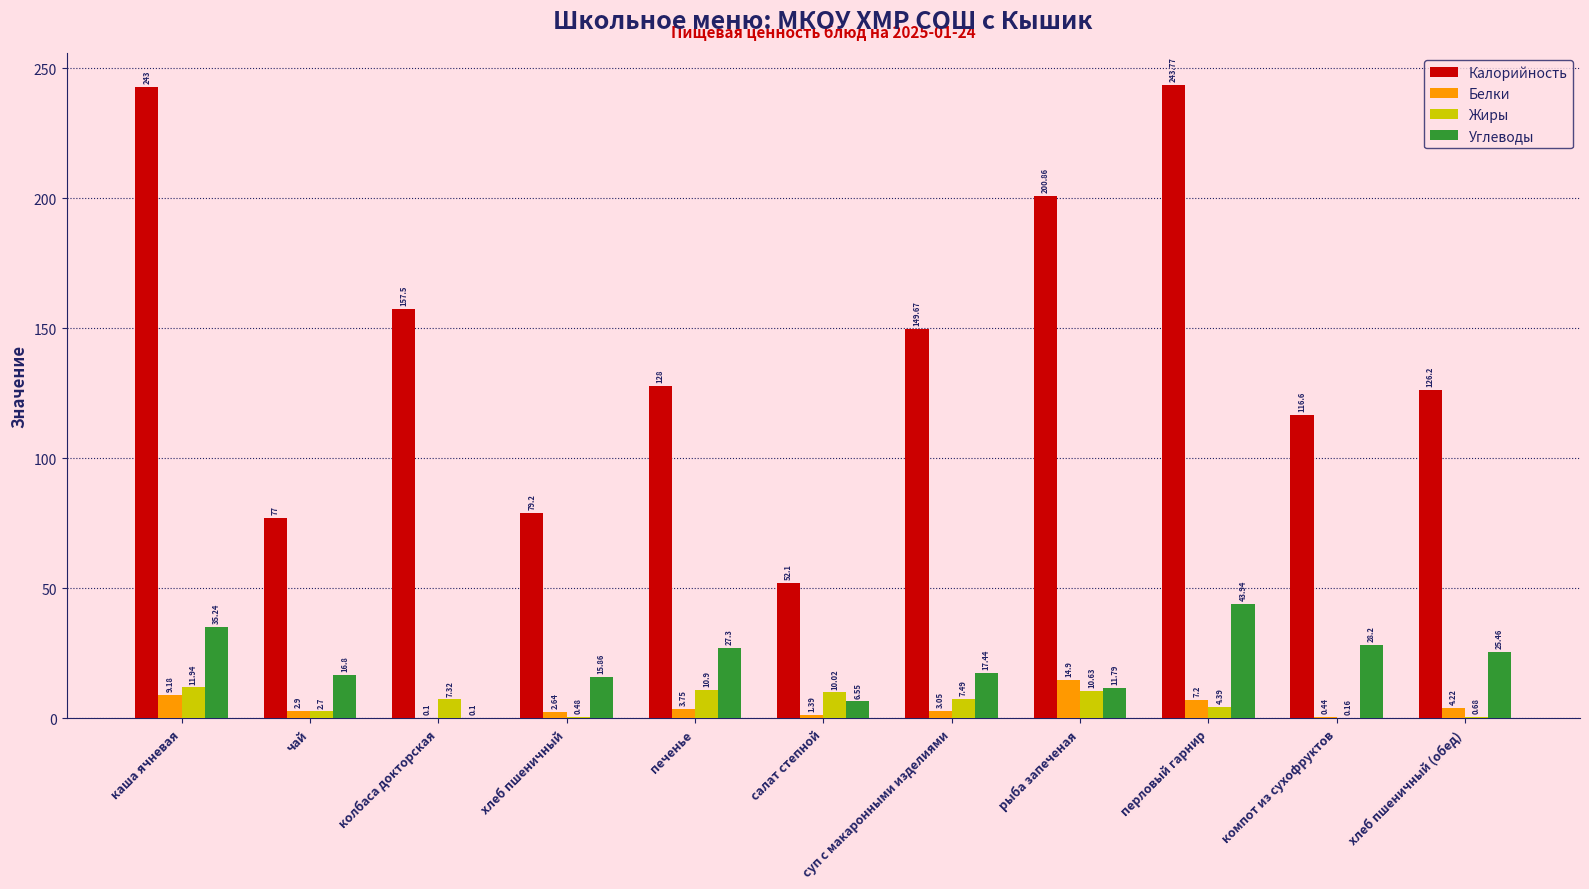

Is it true that Калорийность equals 128.0 at каша ячневая?

False